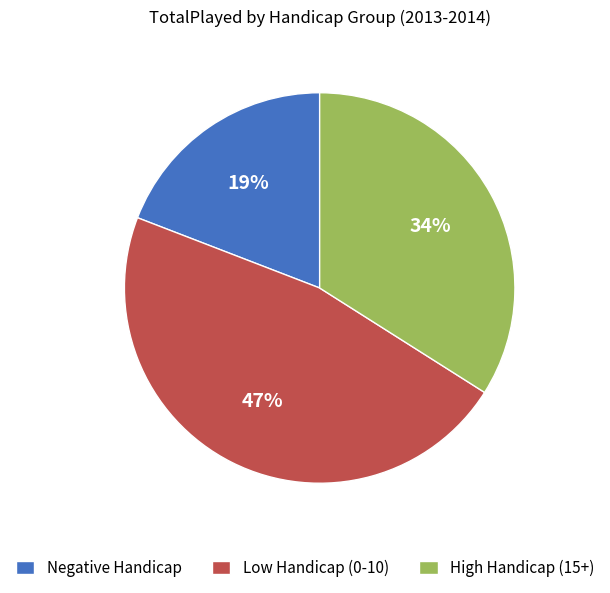

Rank the categories by value from lowest to highest.

Negative Handicap, High Handicap (15+), Low Handicap (0-10)